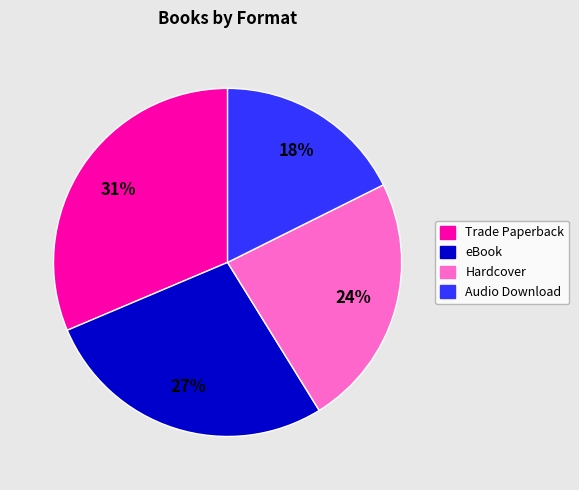

To the nearest percent, what is the combined percentage of Audio Download and Trade Paperback?

49%